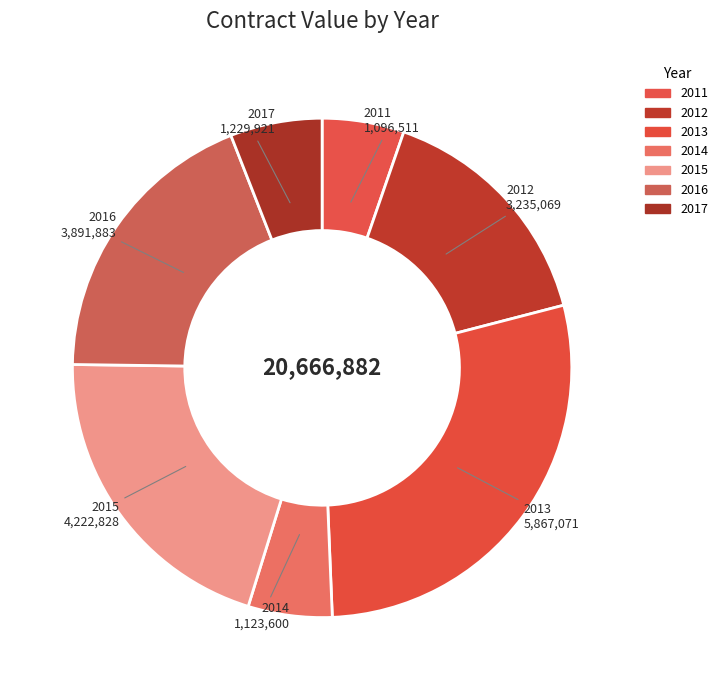

What is the largest slice in the pie chart?

2013